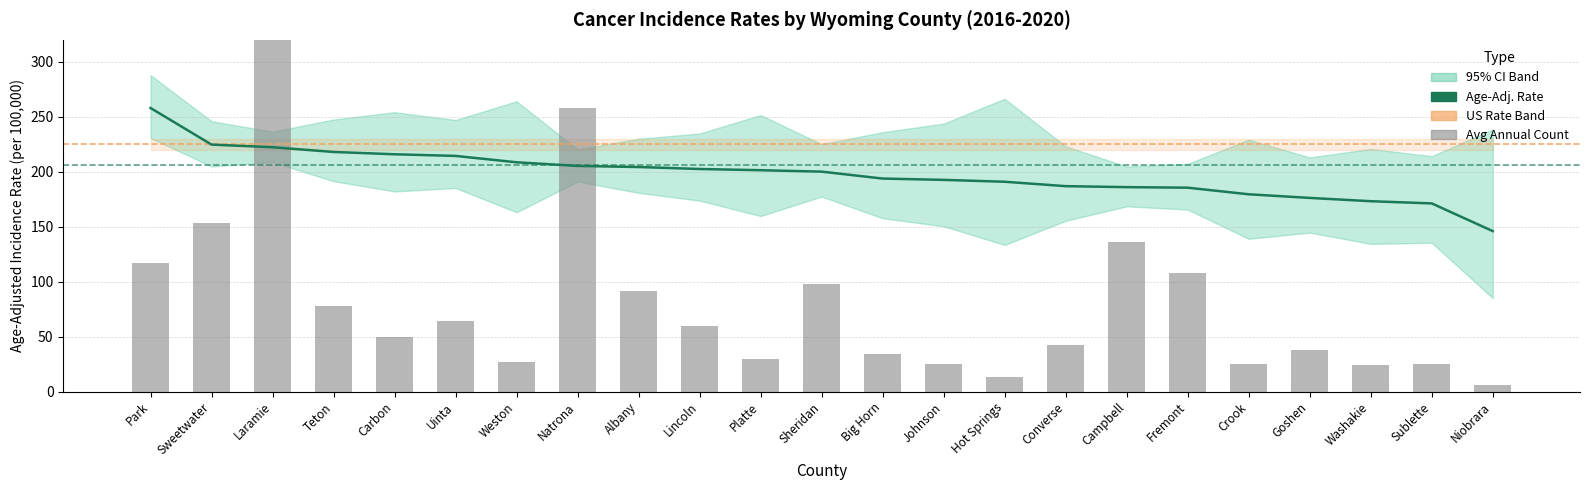

What is the sum of the Rate values at Platte and Fremont?

386.9